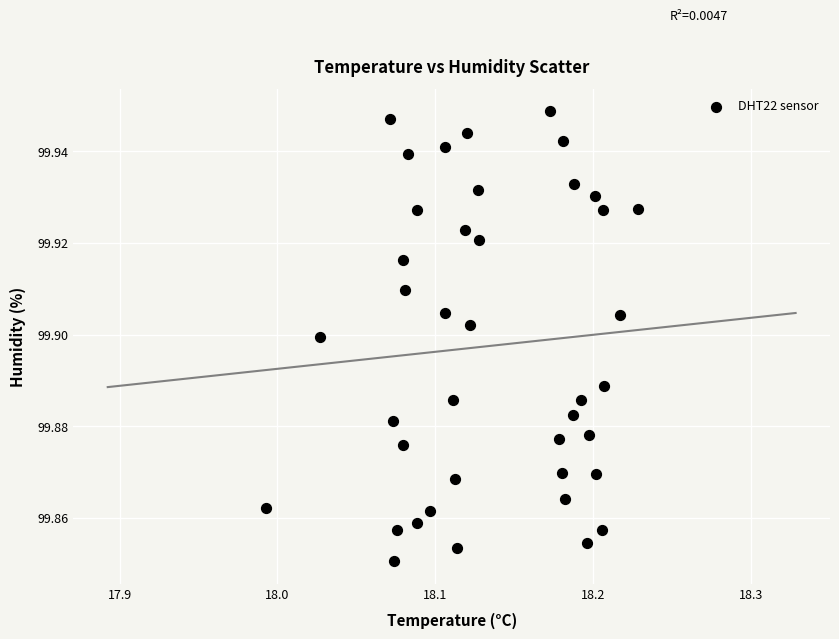

How many points are shown in the scatter plot?

40